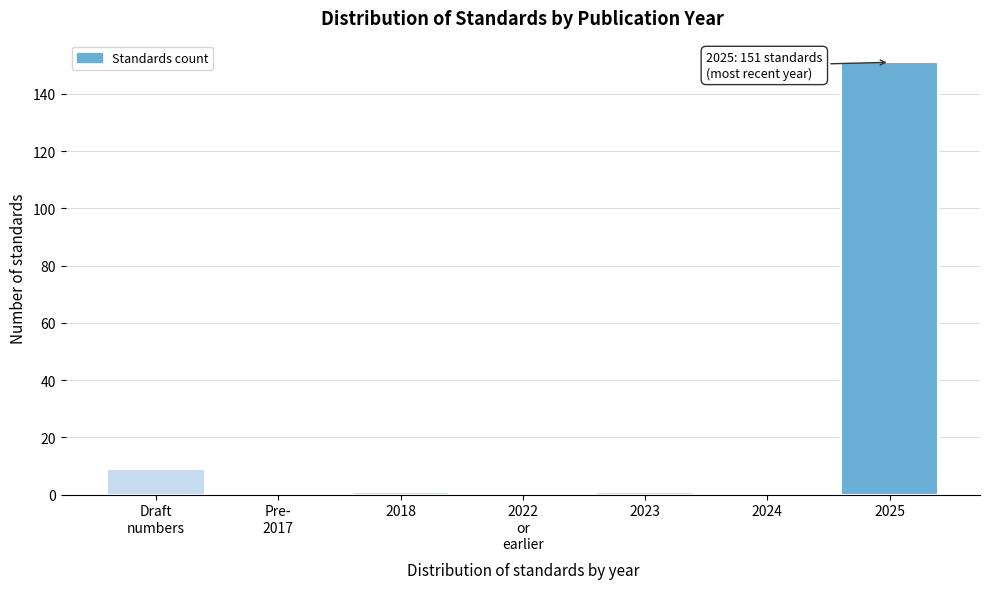

Is it true that the value at 2024 is -54?

False